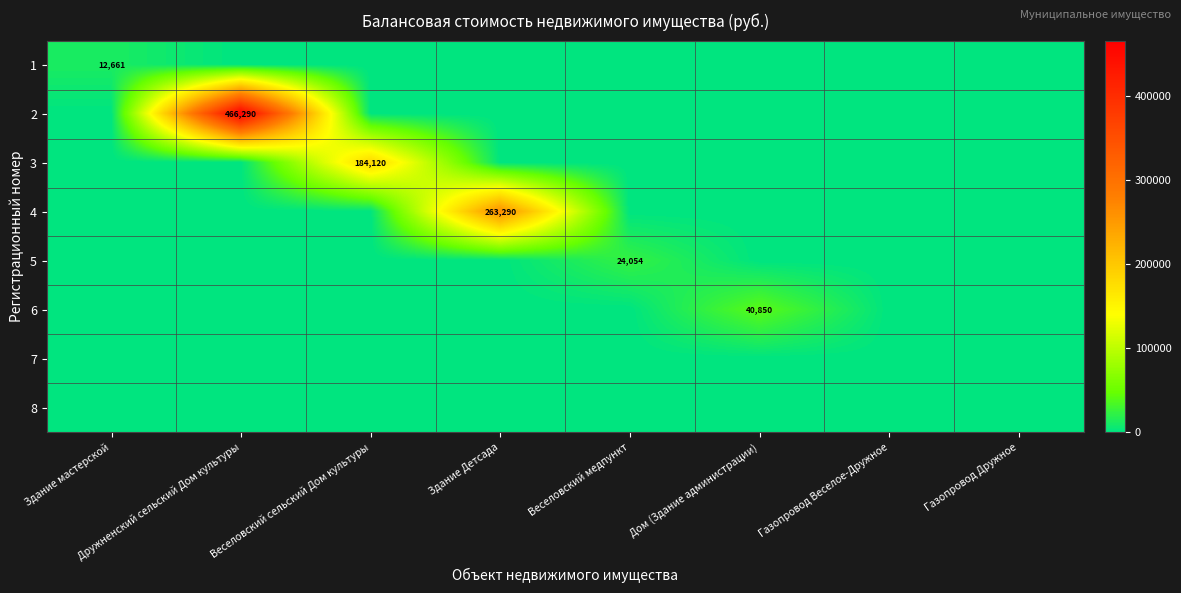

The value of 5 at Веселовский медпункт is 24054. True or false?

True